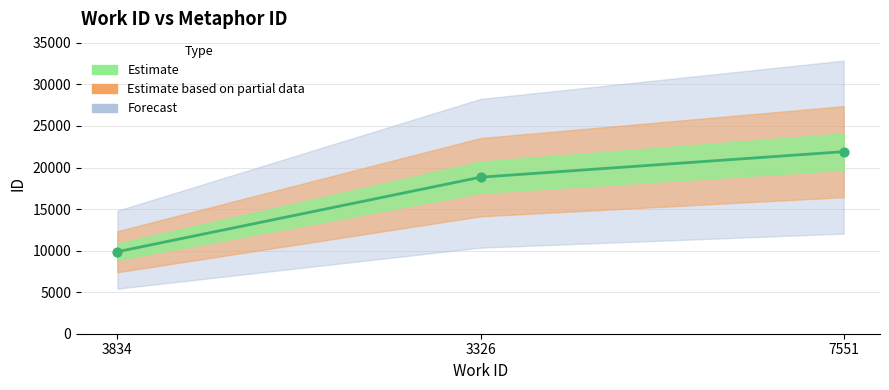

Which has a higher value, 7551 or 3834?

7551